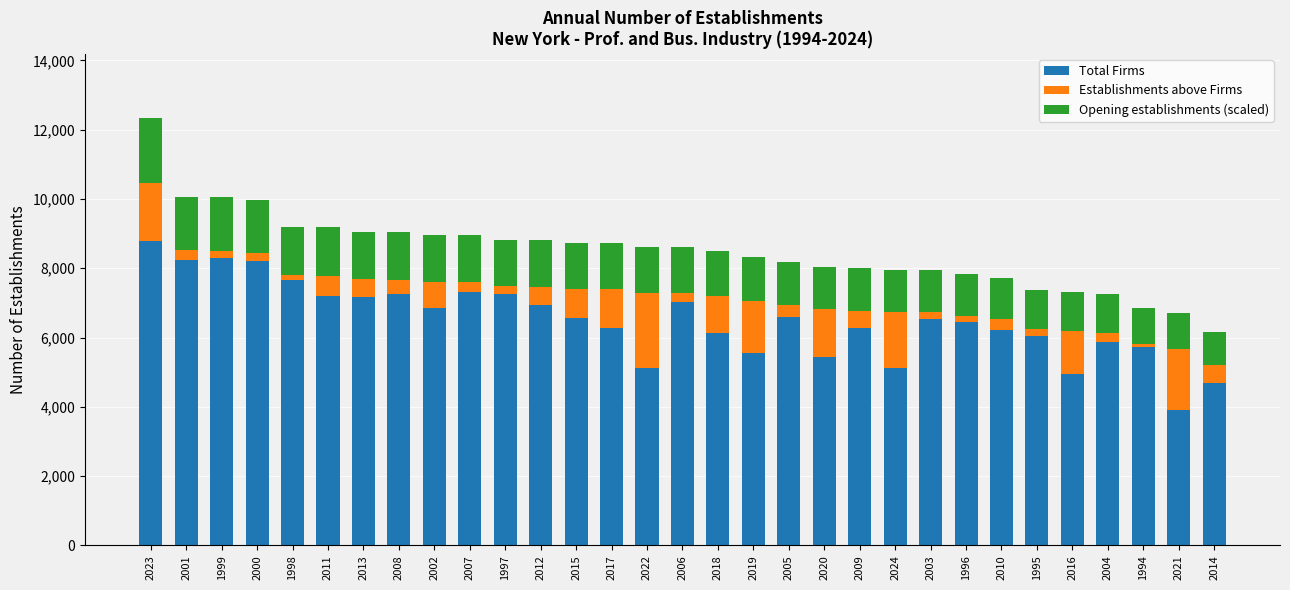

The Total Firms series shows 2613.7 at 2013. True or false?

False